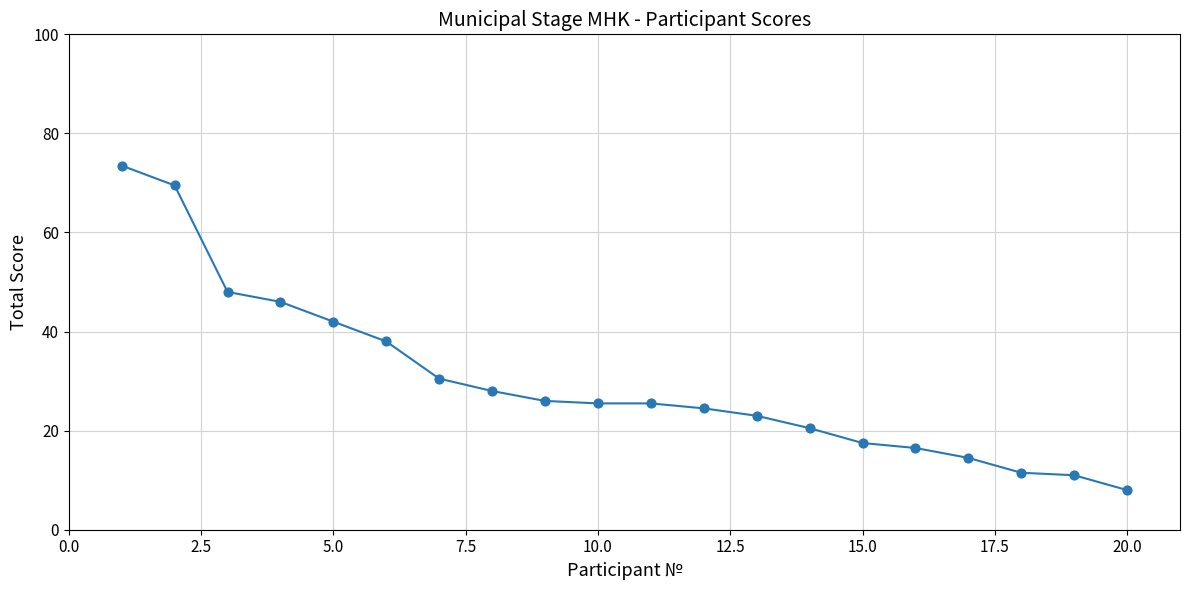

What is the range of Y values (max minus min)?

65.5